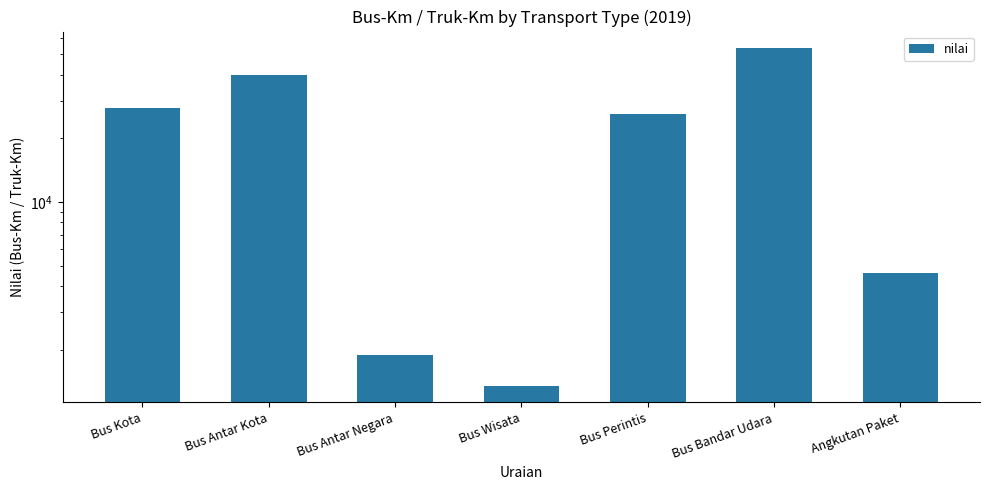

List the labels in order of value, smallest first.

Bus Wisata, Bus Antar Negara, Angkutan Paket, Bus Perintis, Bus Kota, Bus Antar Kota, Bus Bandar Udara